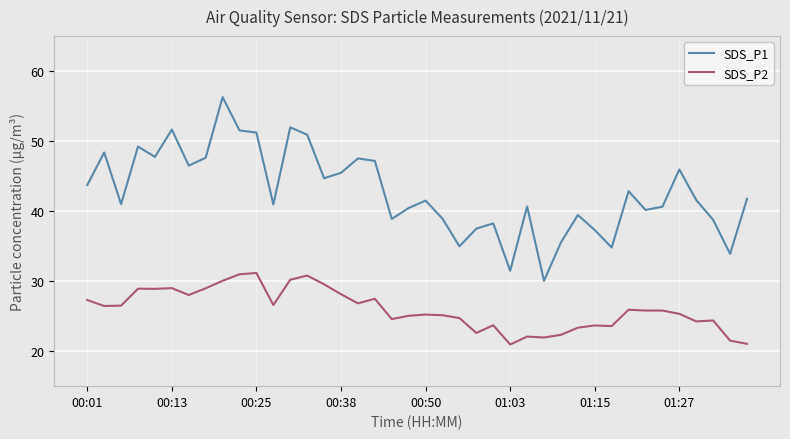

Rank the series by their maximum value, from highest to lowest.

SDS_P1, SDS_P2